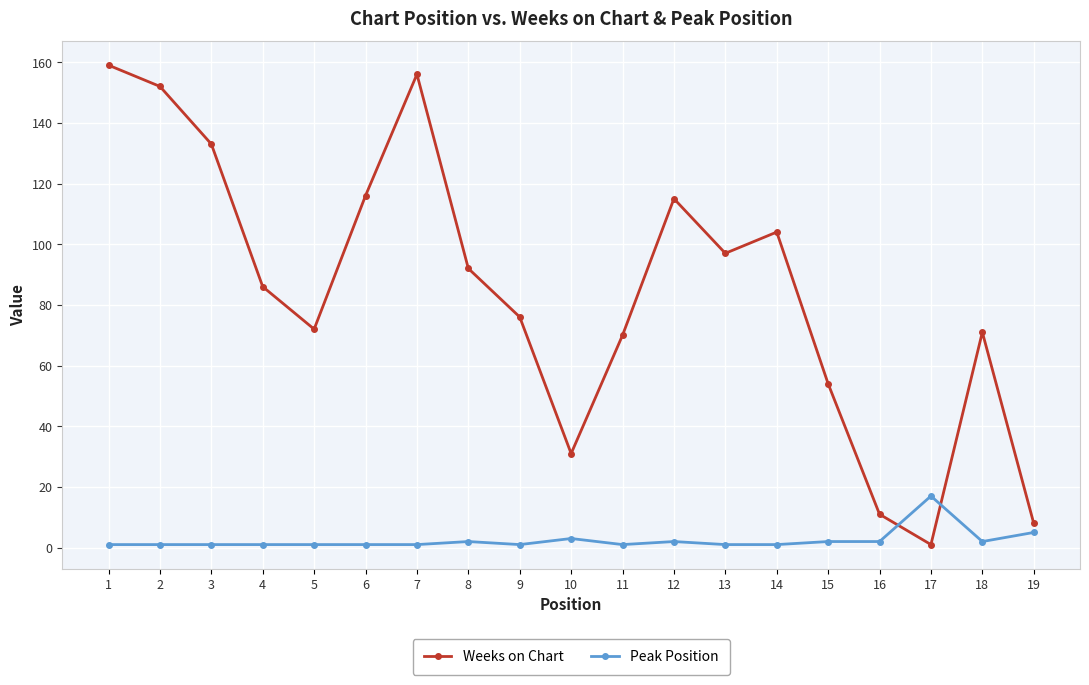

True or false: Peak Position has a value of 1 at 11.

True